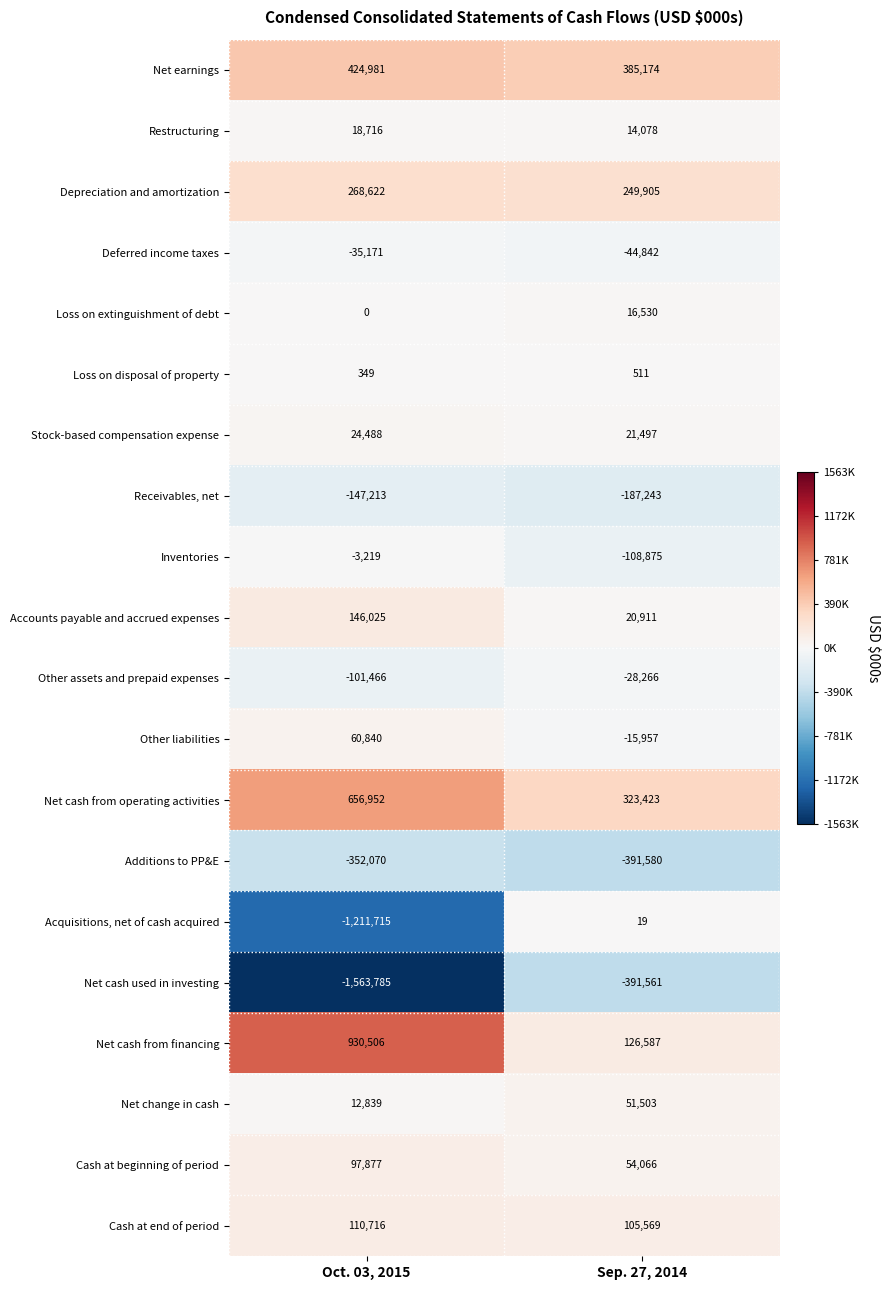

Count the number of data series in this chart.

20